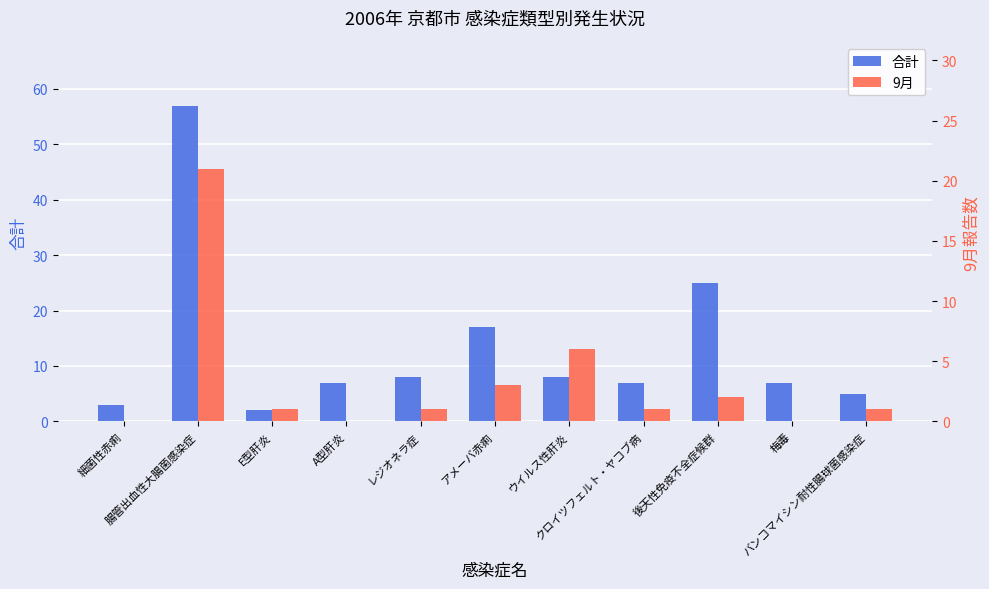

Which series has the largest range (max minus min)?

合計